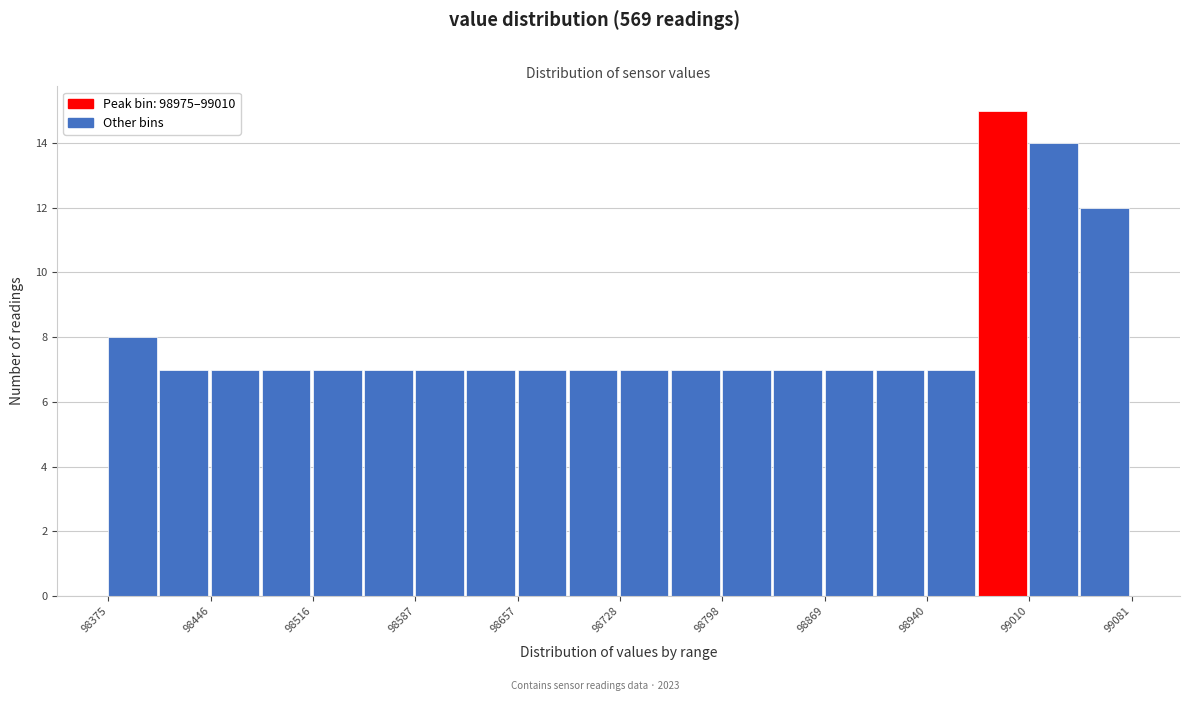

Read against the x-axis, roughly where is the centre of the tallest bar?

98990